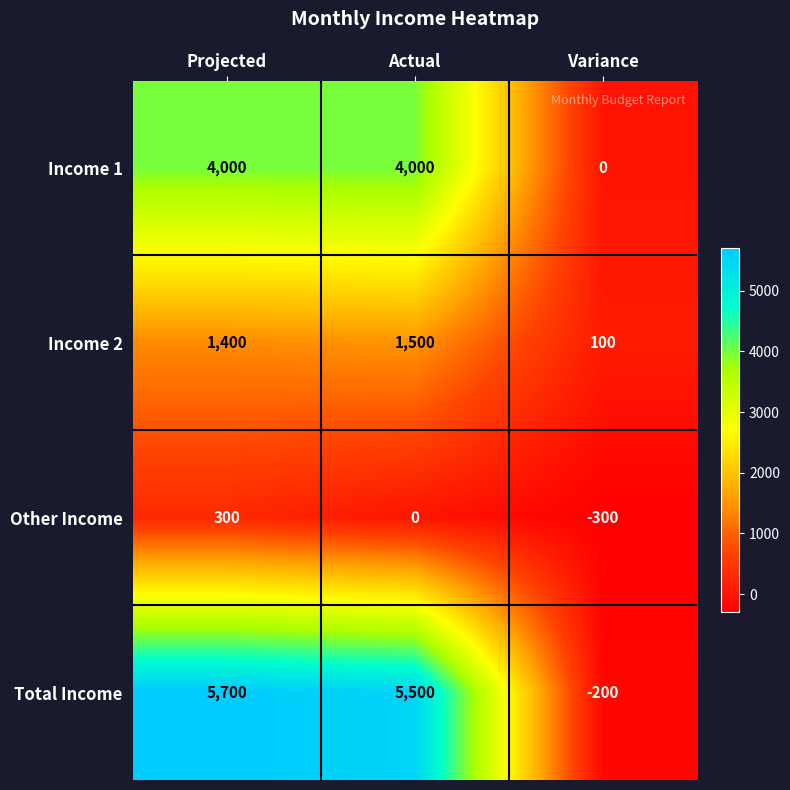

Reading left to right, extract all data points from this chart.

Income 1: Projected=4000	Actual=4000	Variance=0
Income 2: Projected=1400	Actual=1500	Variance=100
Other Income: Projected=300	Actual=0	Variance=-300
Total Income: Projected=5700	Actual=5500	Variance=-200